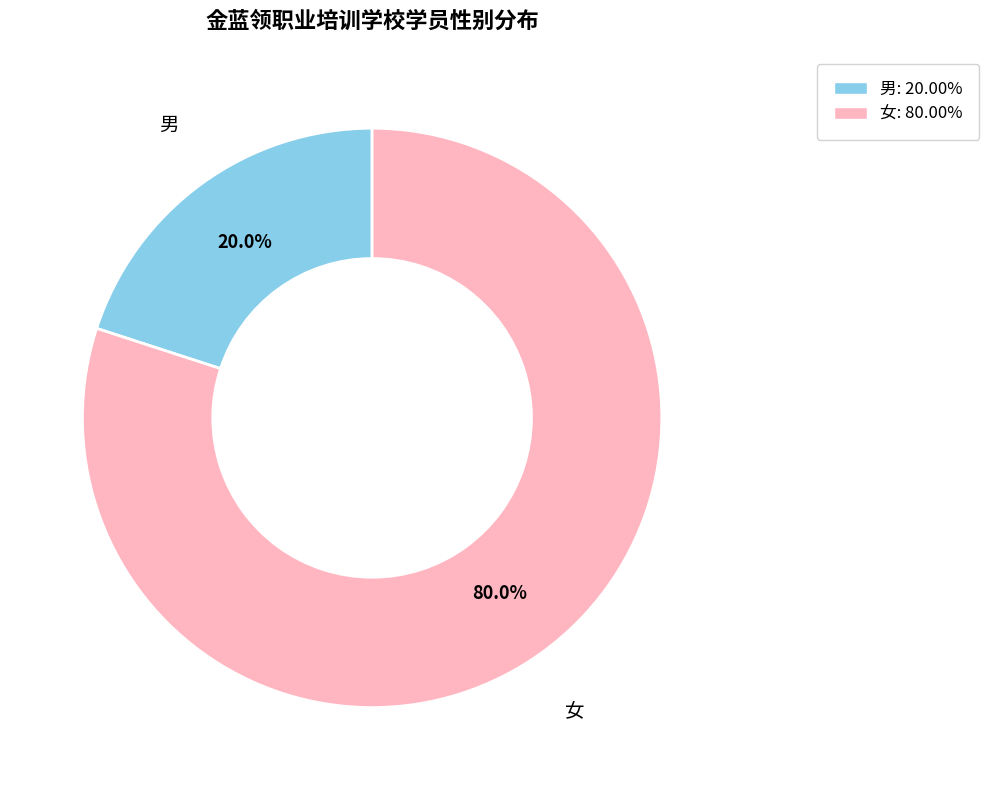

How many segments does this pie chart have?

2